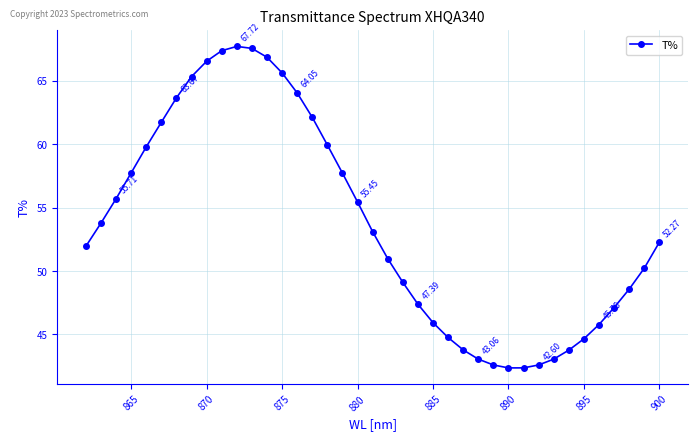

What is the sum of all values?

2094.4